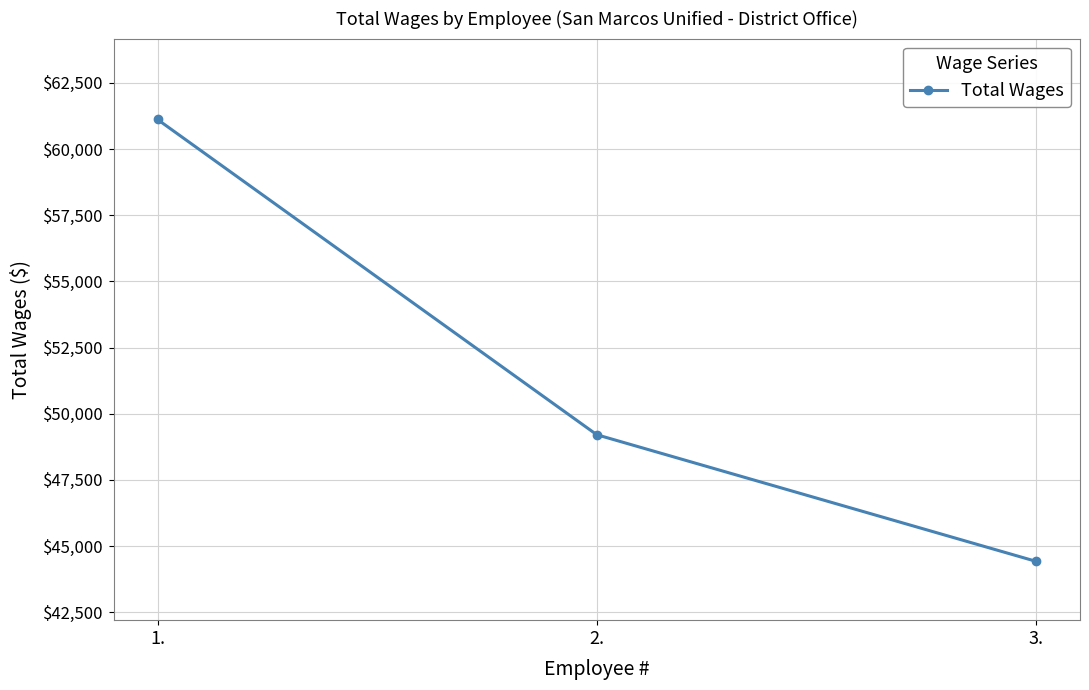

What is the greatest value displayed?

61114